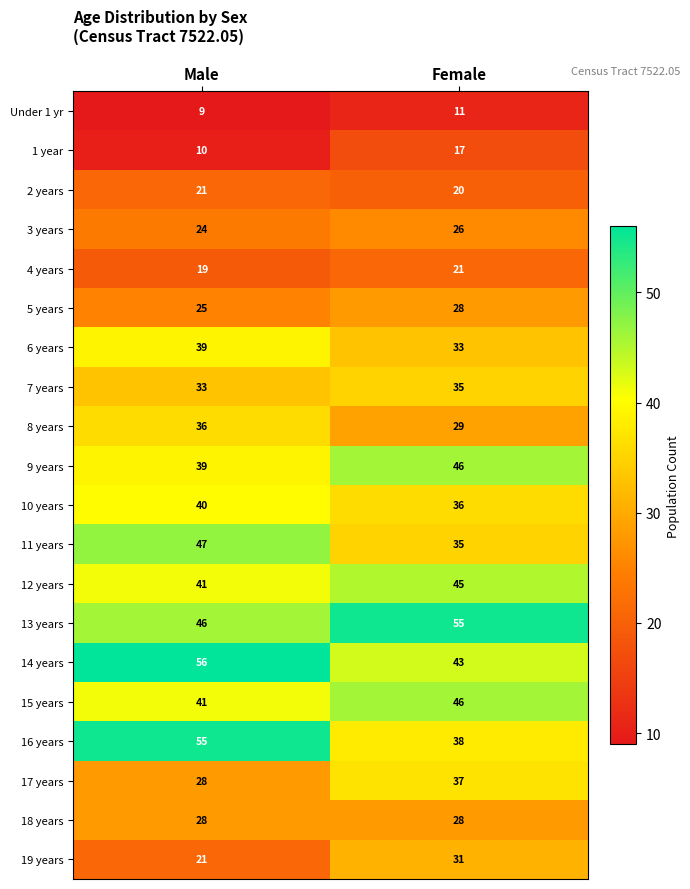

Which series has the widest spread of values?

16 years